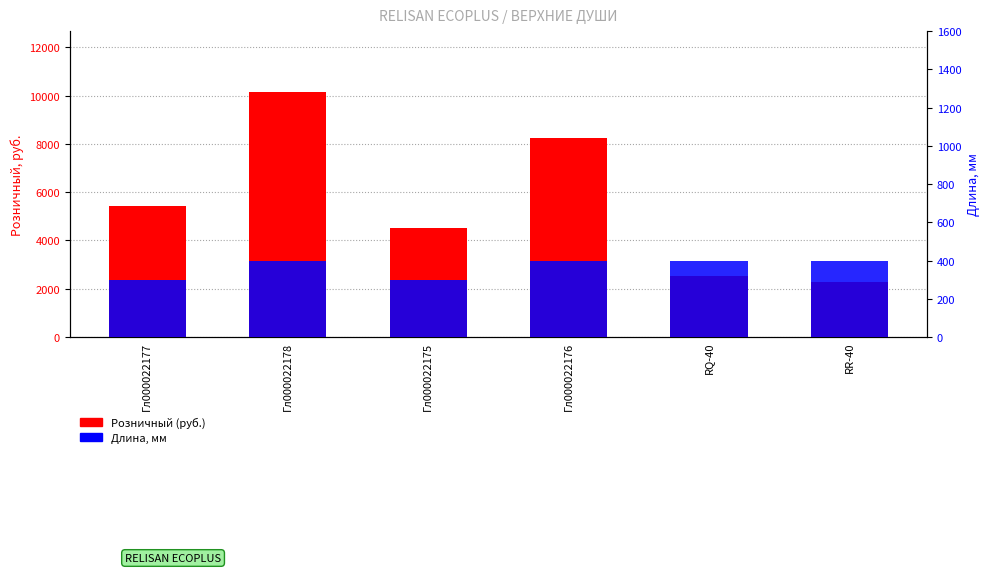

Reading right to left, extract all data points from this chart.

Розничный (руб.): RR-40=2266	RQ-40=2524	Гл000022176=8239	Гл000022175=4510	Гл000022178=10142	Гл000022177=5445
Длина, мм: RR-40=400	RQ-40=400	Гл000022176=400	Гл000022175=300	Гл000022178=400	Гл000022177=300